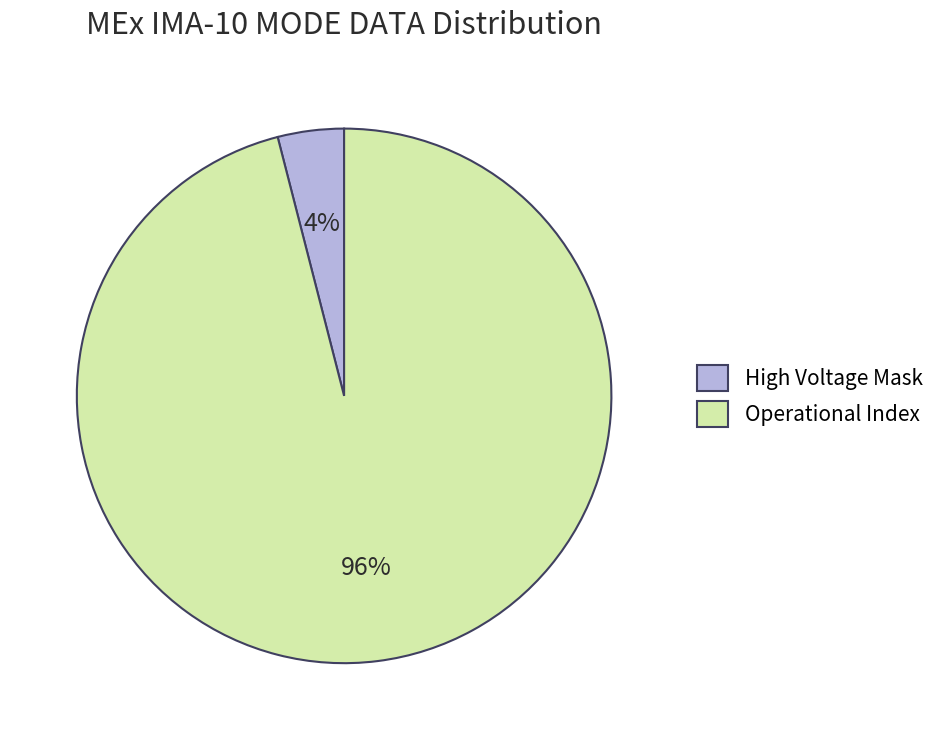

To the nearest percent, what is the difference between the largest and smallest slice percentages?

92%